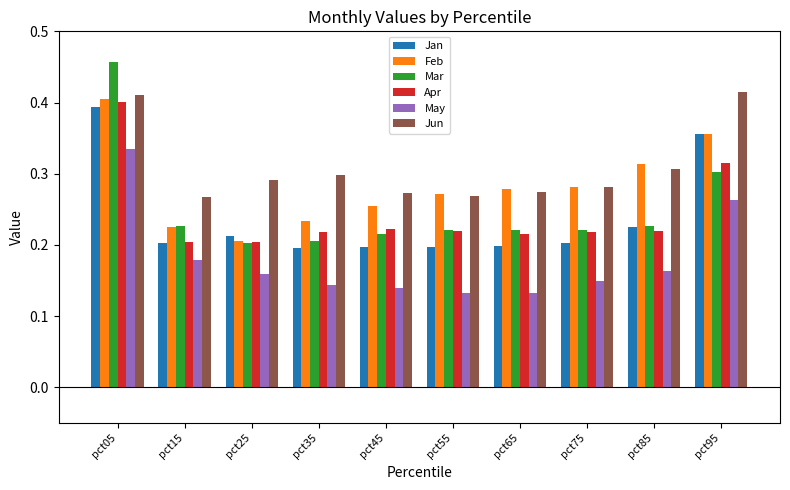

Which series has the largest total across all categories?

Jun